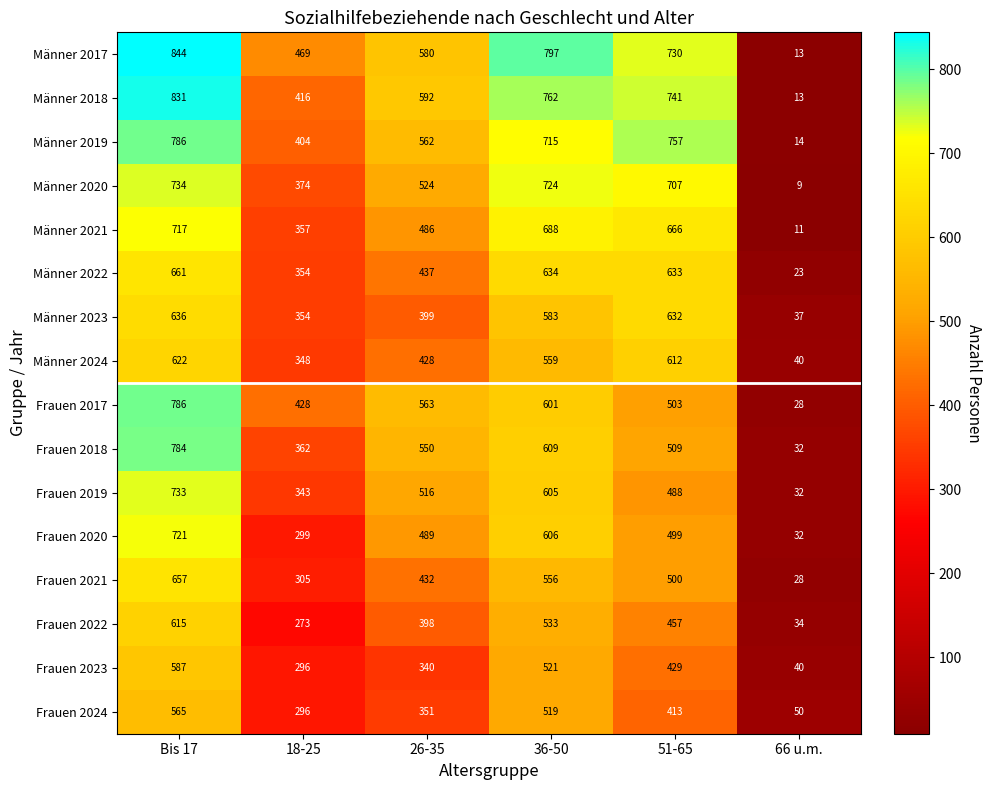

How many series are shown in this chart?

16